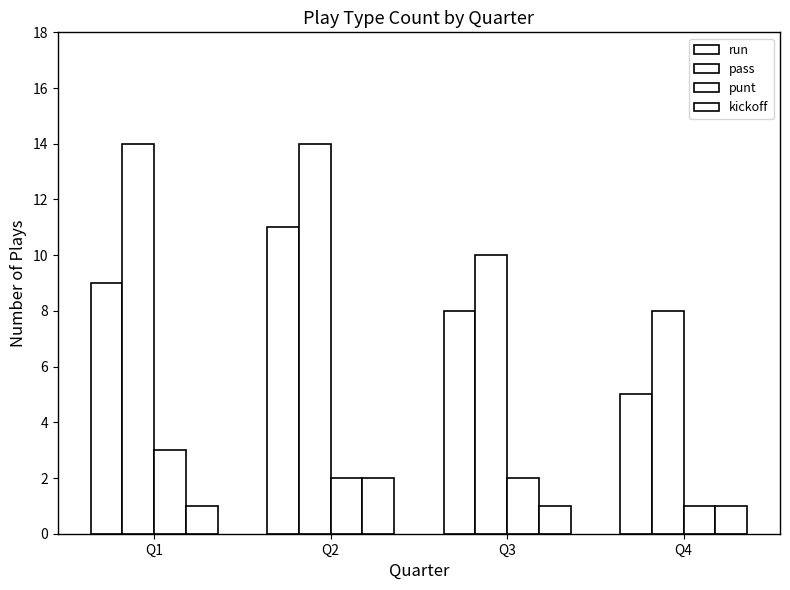

Does the chart contain any negative values?

No